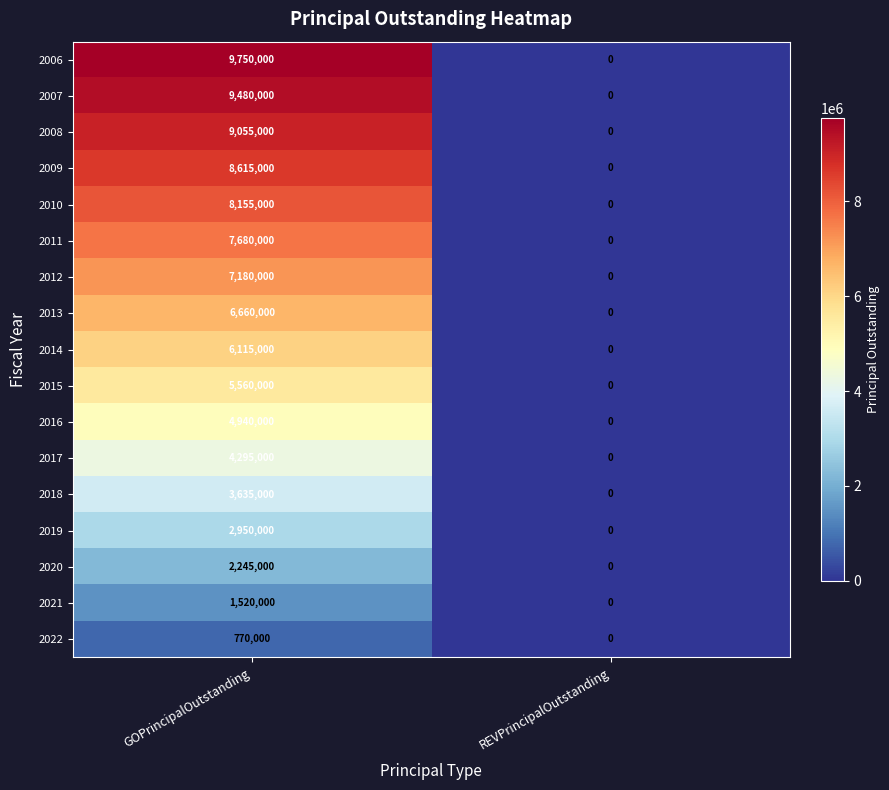

What is the total value across all series at GOPrincipalOutstanding?

98605000